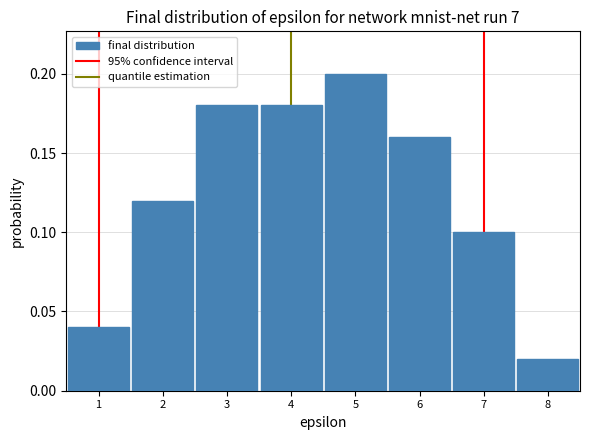

How many values are between 0 and 1?

8